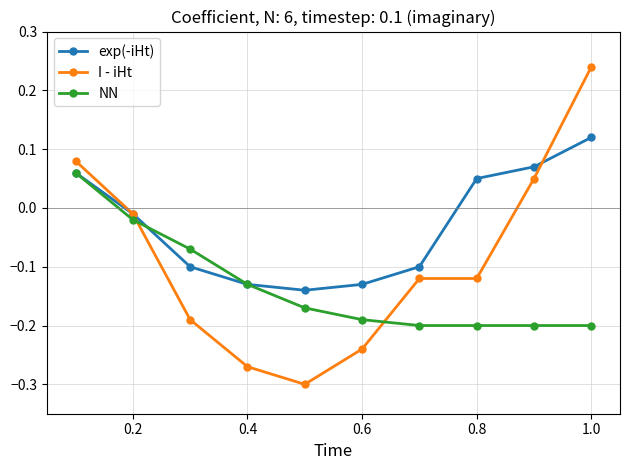

True or false: NN and I - iHt intersect in this chart.

True